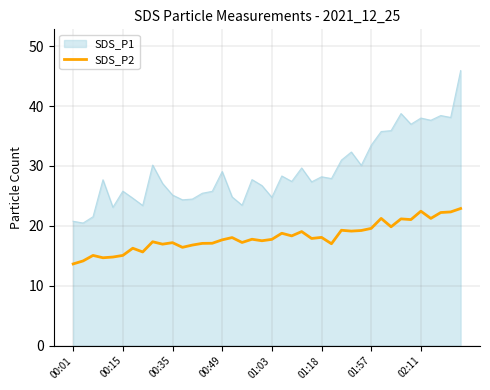

Which series has the largest total across all categories?

SDS_P1